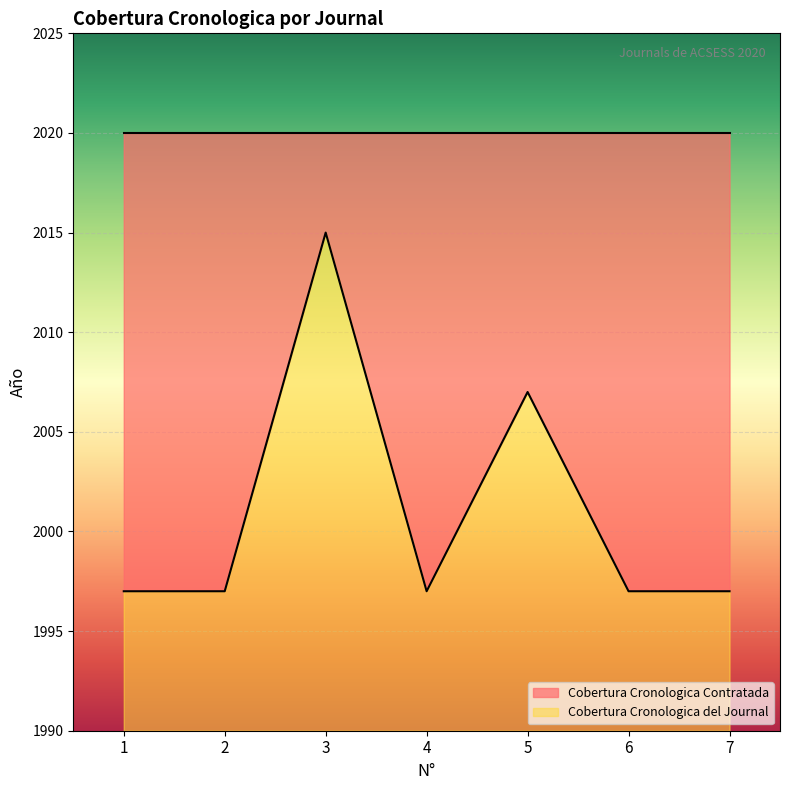

What is the difference between the second highest and second lowest values?

10